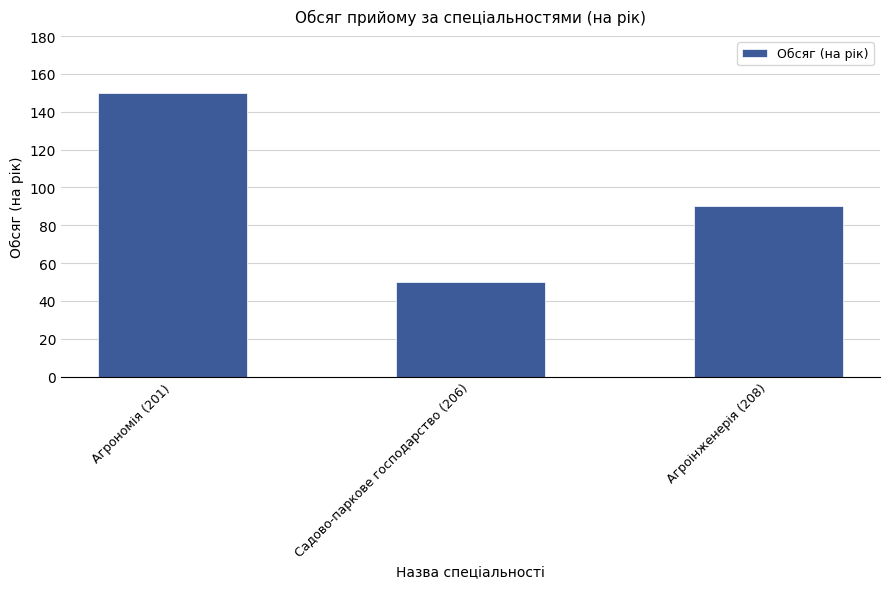

Does the chart contain any negative values?

No